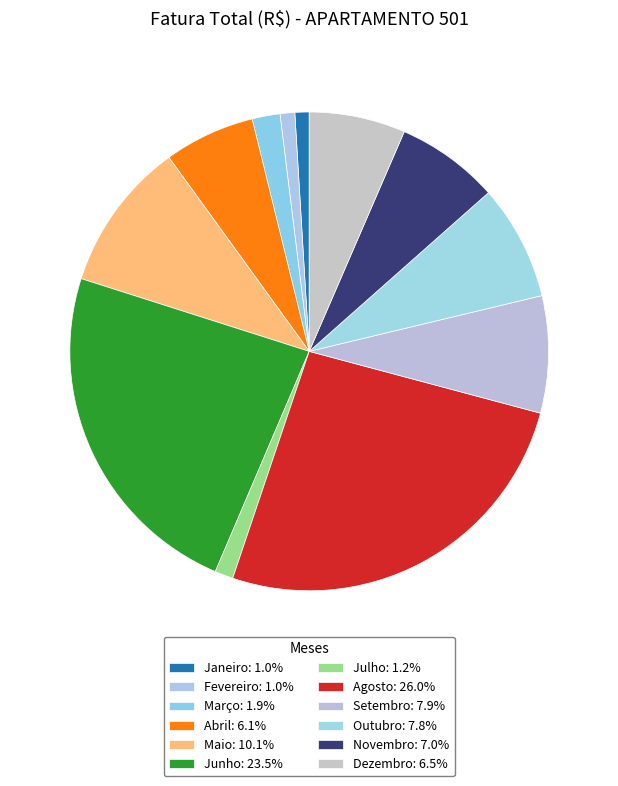

How many segments does this pie chart have?

12